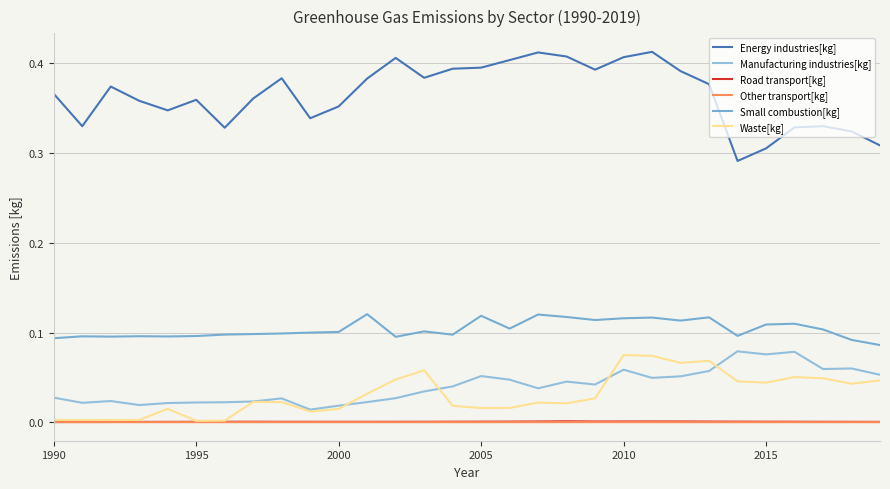

How many lines are shown in the chart?

6